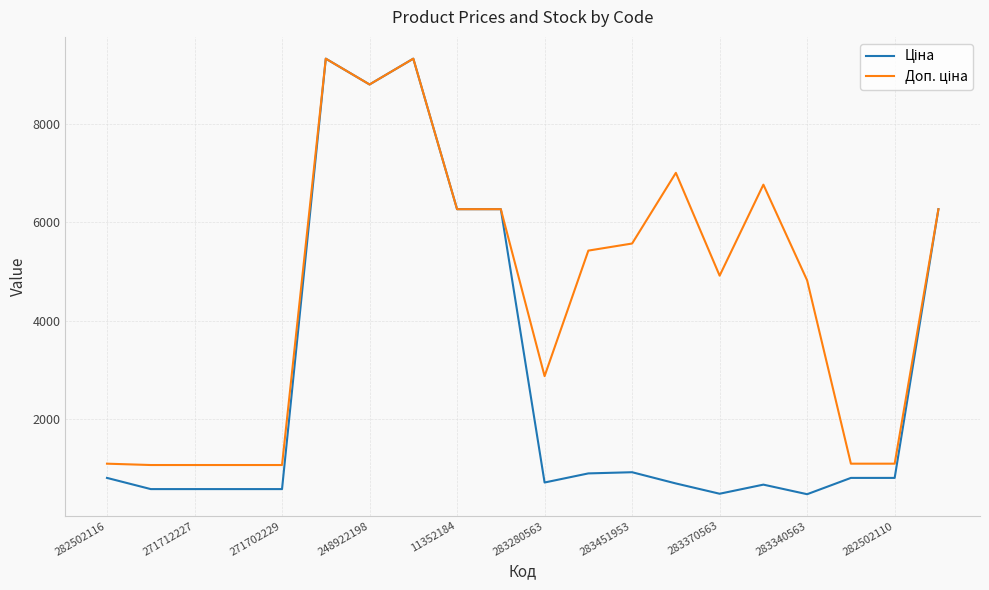

At which label does Ціна first exceed 813?

282502116